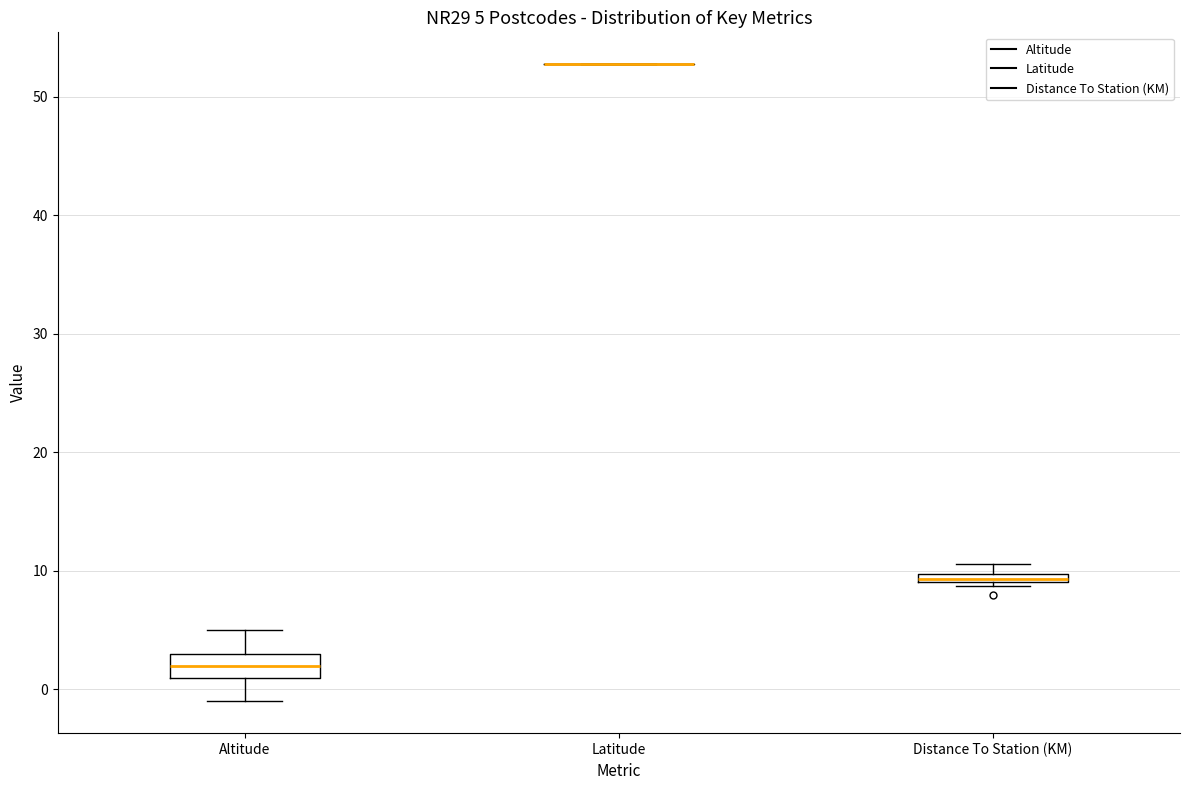

Comparing the boxes themselves (not the whiskers), which one is the tallest?

Altitude